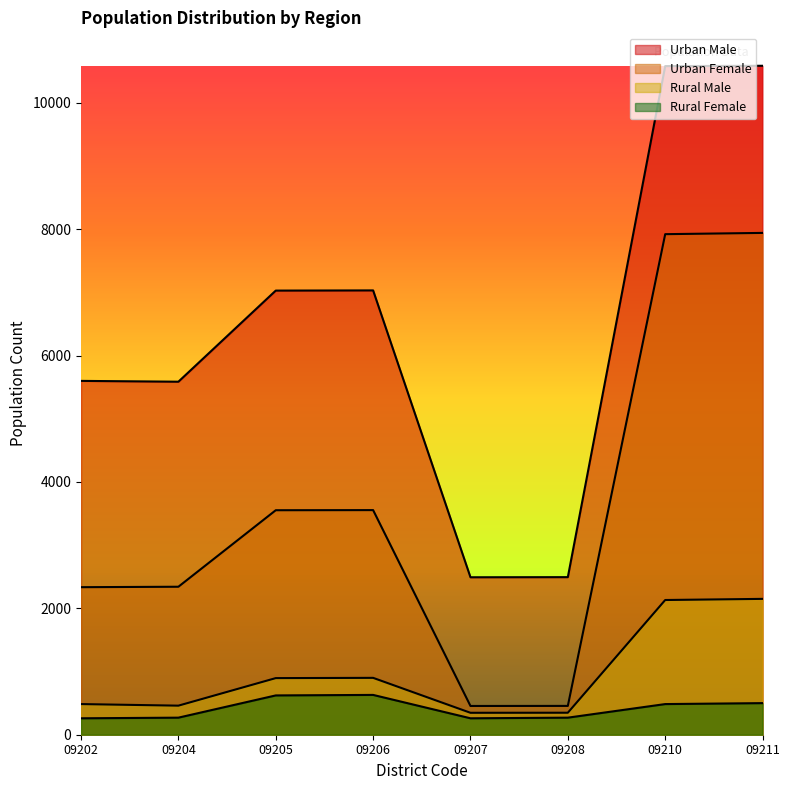

How many interior local peaks does the Rural Male series have?

1